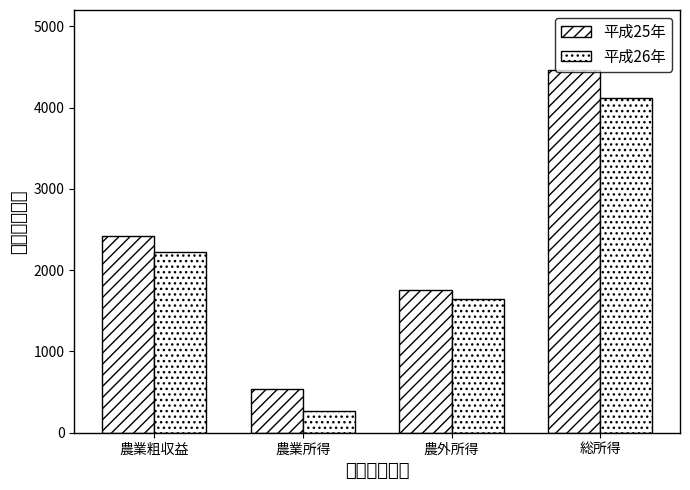

At which label is 平成26年 closest to 2197?

農業粗収益